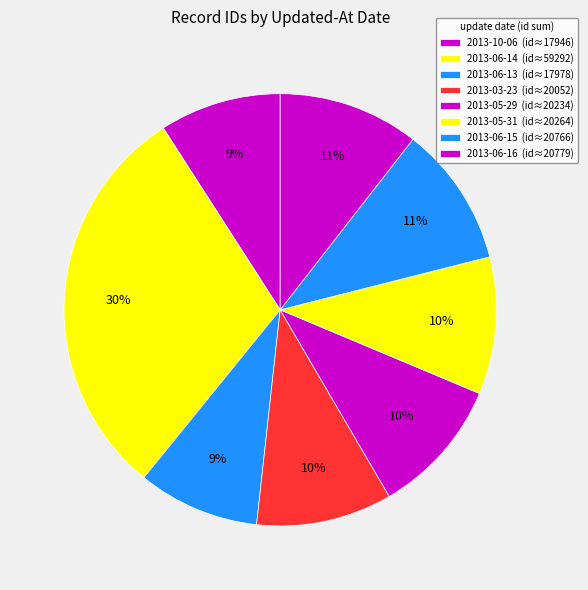

How many slices are in this pie chart?

8